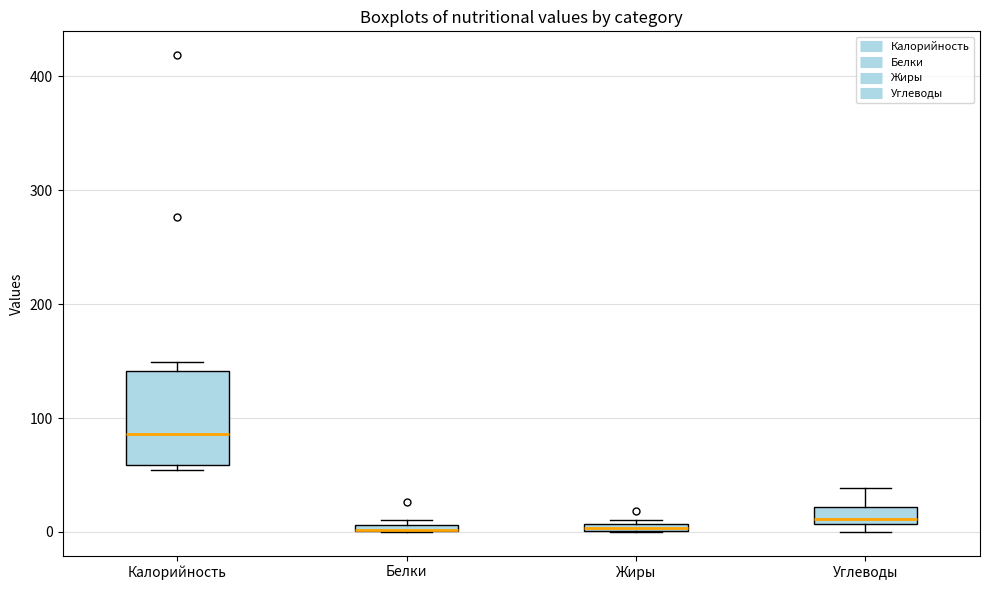

Which box is the tallest, from its lower edge to its upper edge?

Калорийность